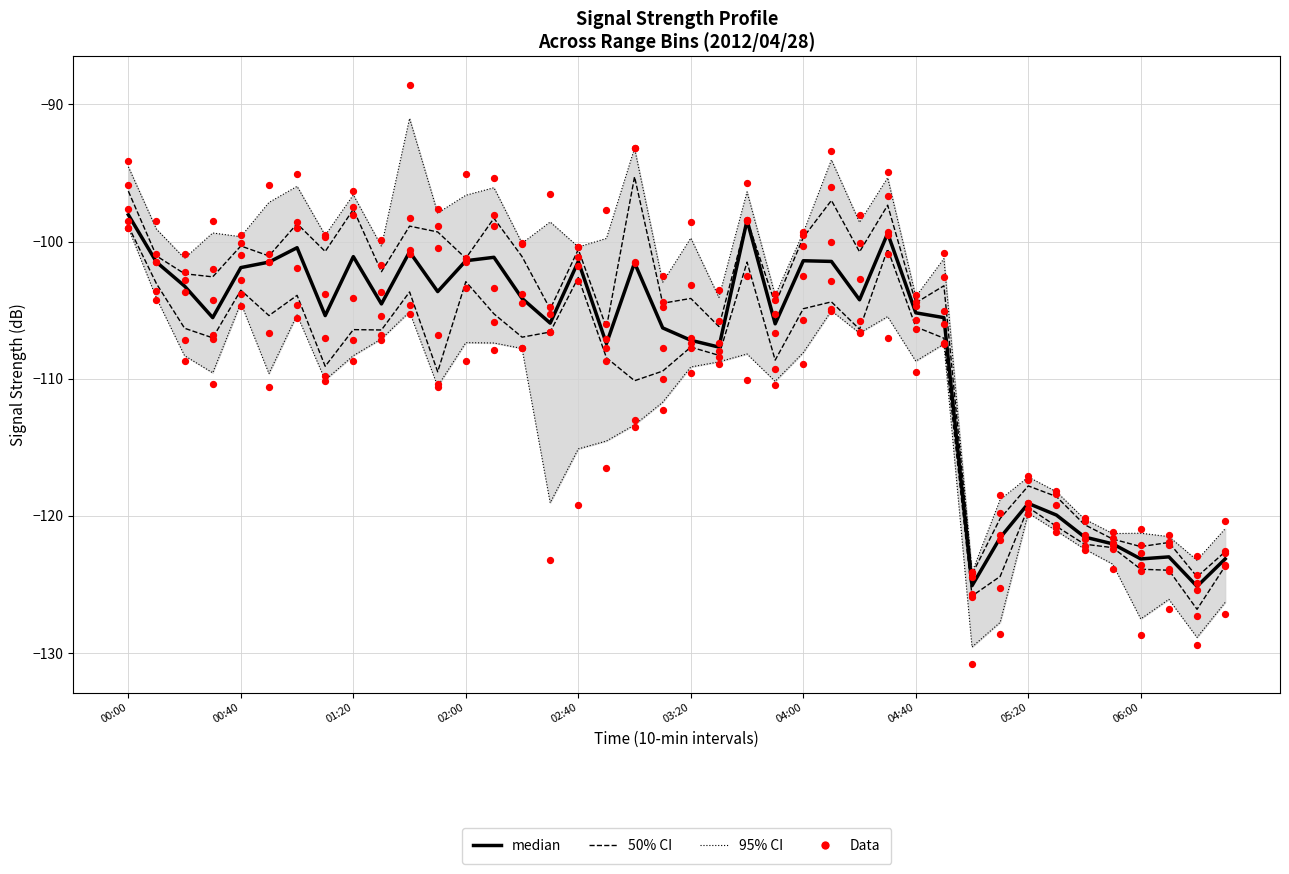

Which series has the largest Y range (max minus min)?

Data